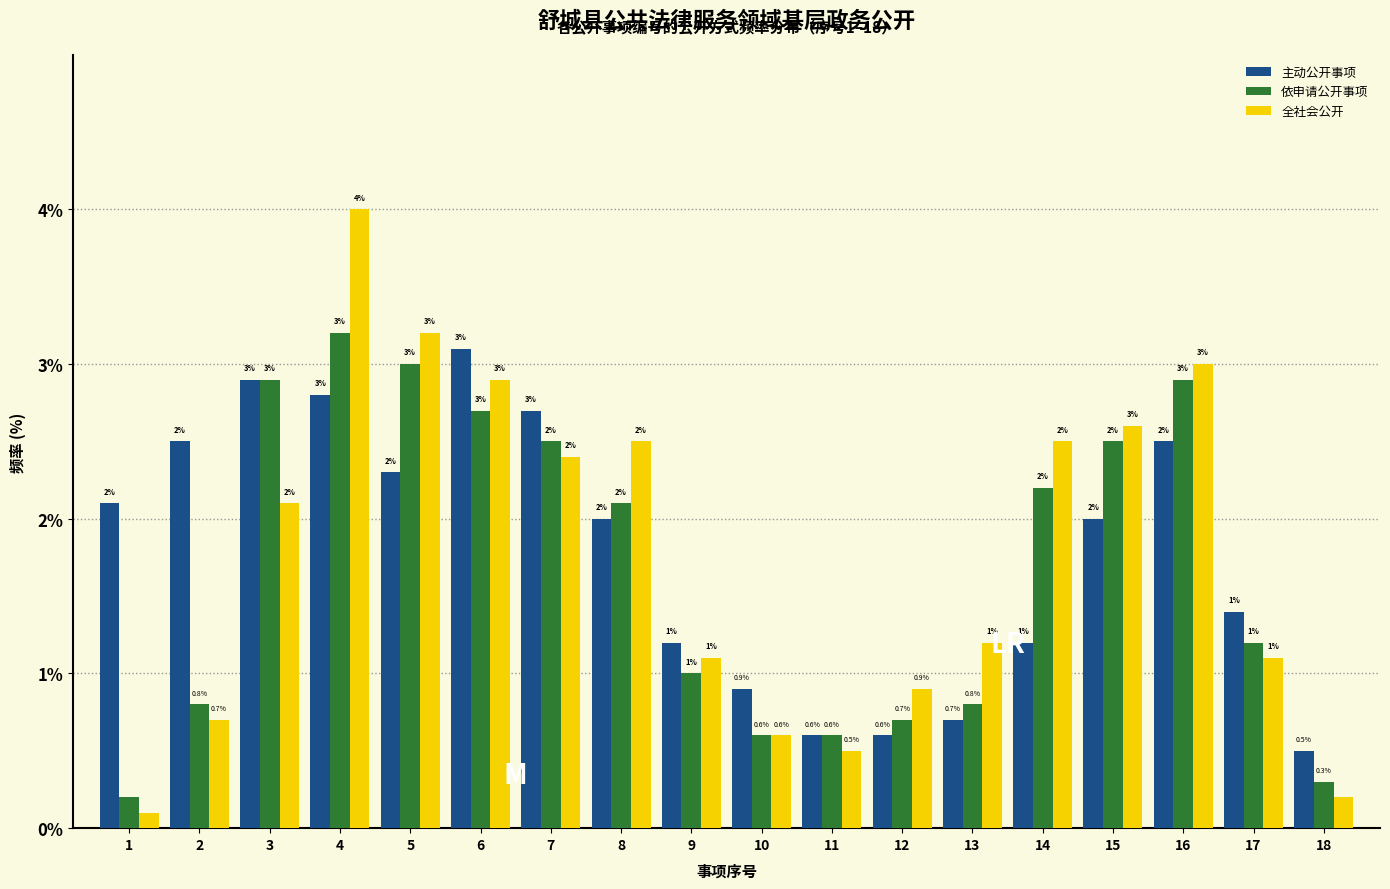

Reading left to right, extract all data points from this chart.

主动公开事项: 1=2.1	2=2.5	3=2.9	4=2.8	5=2.3	6=3.1	7=2.7	8=2.0	9=1.2	10=0.9	11=0.6	12=0.6	13=0.7	14=1.2	15=2.0	16=2.5	17=1.4	18=0.5
依申请公开事项: 1=0.2	2=0.8	3=2.9	4=3.2	5=3.0	6=2.7	7=2.5	8=2.1	9=1.0	10=0.6	11=0.6	12=0.7	13=0.8	14=2.2	15=2.5	16=2.9	17=1.2	18=0.3
全社会公开: 1=0.1	2=0.7	3=2.1	4=4.0	5=3.2	6=2.9	7=2.4	8=2.5	9=1.1	10=0.6	11=0.5	12=0.9	13=1.2	14=2.5	15=2.6	16=3.0	17=1.1	18=0.2